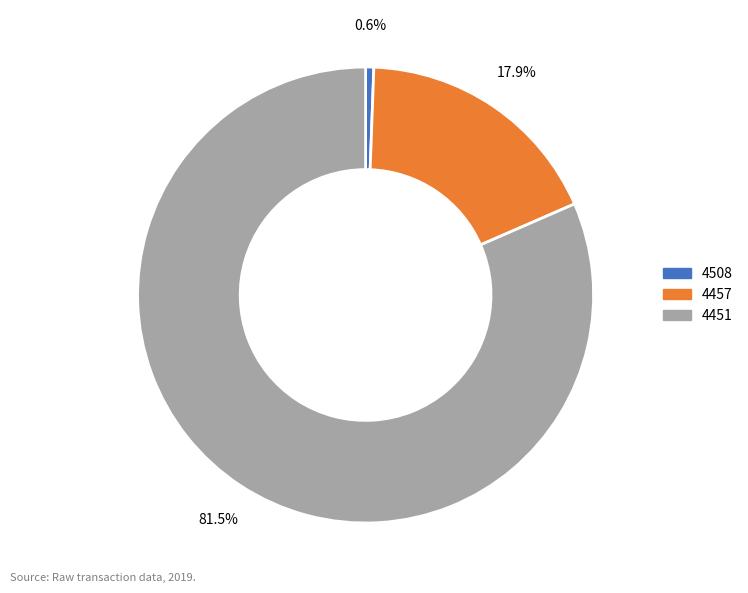

To the nearest percent, what percentage of the pie is 4508?

1%